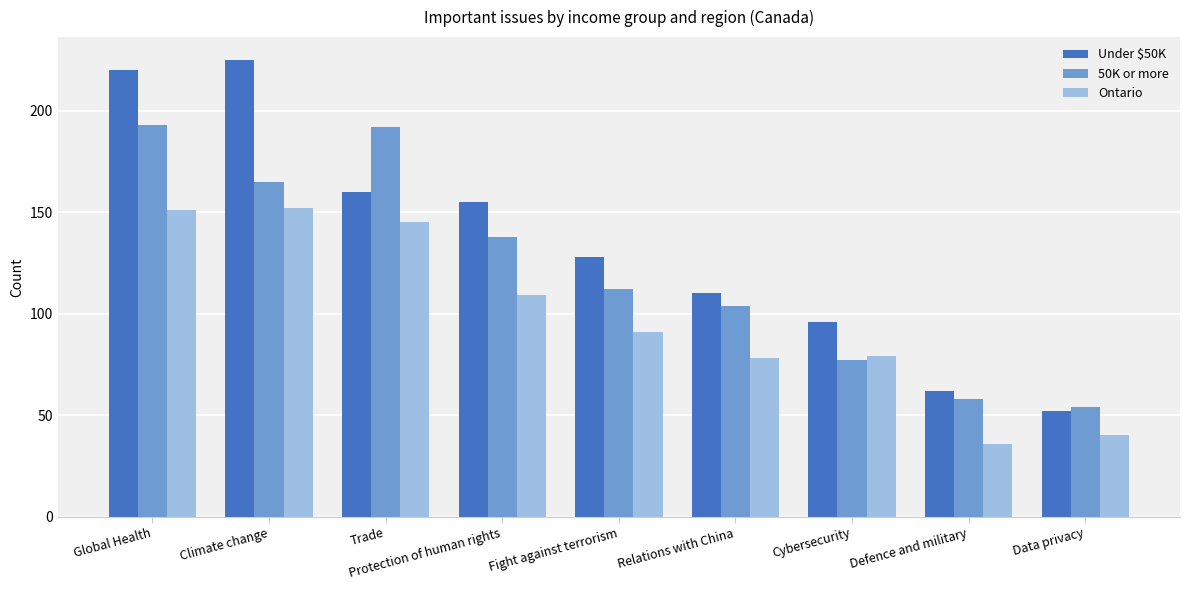

How many bars are there in total?

27